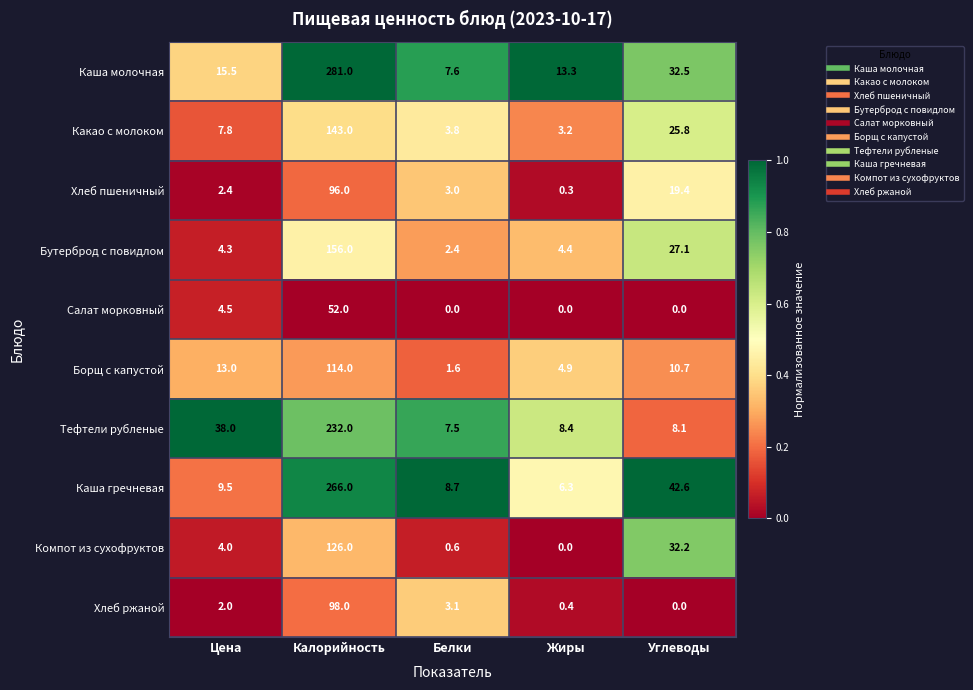

What is the total value across all series at Цена?

101.0